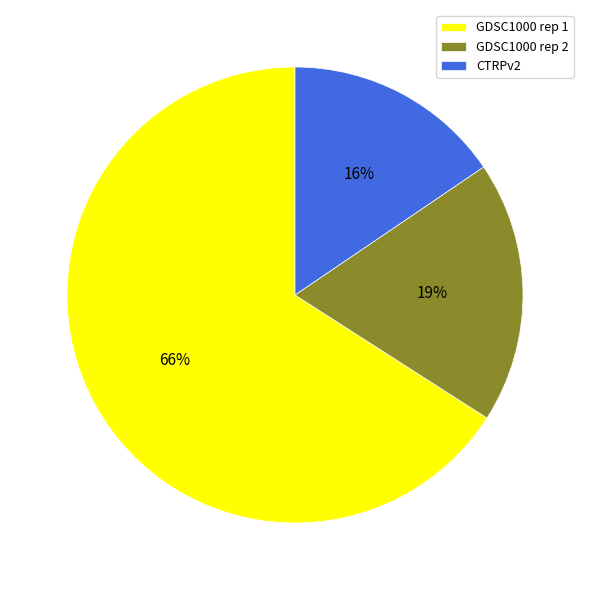

How many slices are in this pie chart?

3